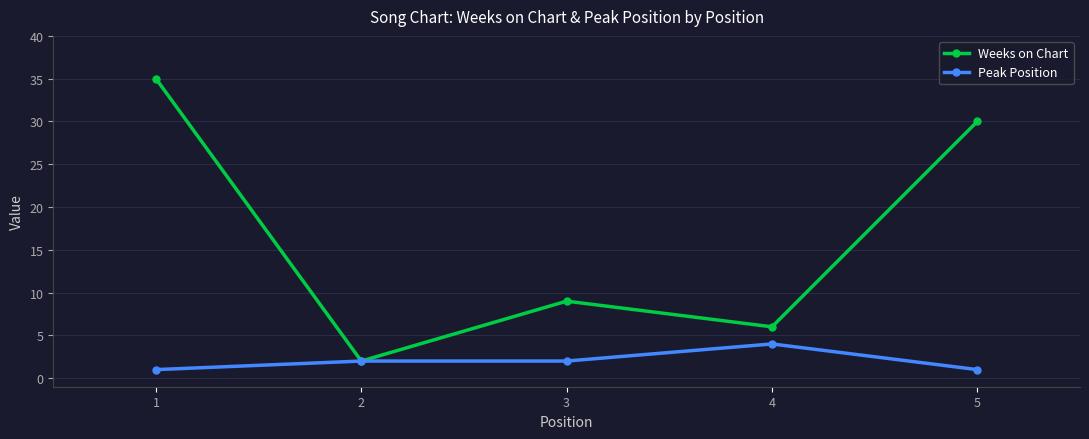

Reading left to right, what are all the values shown in this chart?

Weeks on Chart: 1=35	2=2	3=9	4=6	5=30
Peak Position: 1=1	2=2	3=2	4=4	5=1